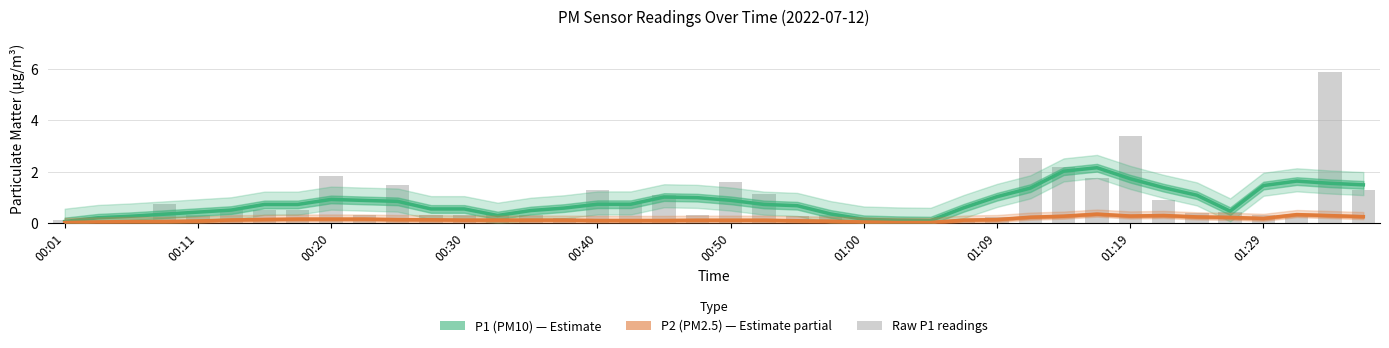

At how many categories does at least one series exceed 1?

12